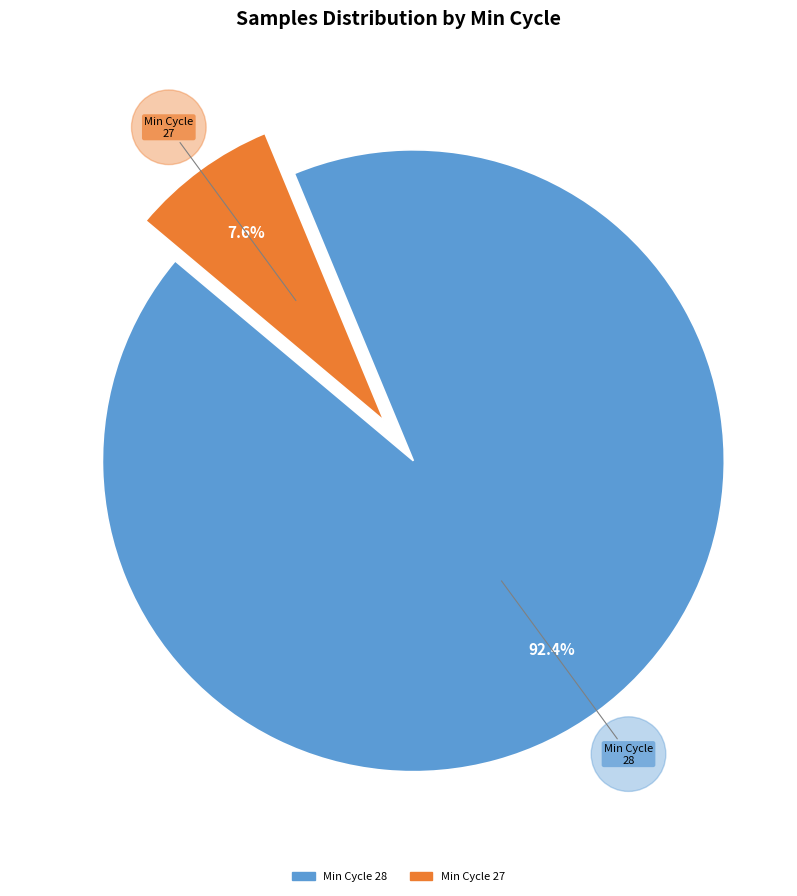

Is there a majority slice in this chart?

Yes